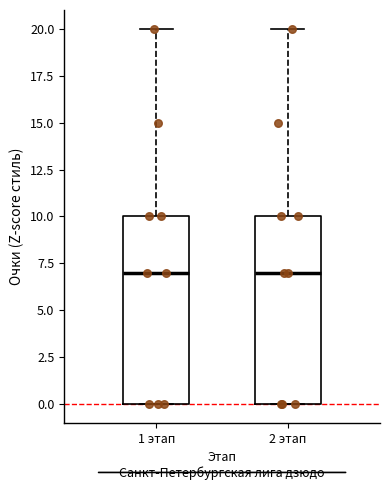

Reading left to right, read every box against the y-axis: the position of its median line, the range the box covers, and the ends of its whiskers. The values are not printed on the chart, so give them approximately, as read against the axis.

1 этап: median 7, box 0 to 10, whiskers 0 to 20
2 этап: median 7, box 0 to 10, whiskers 0 to 20